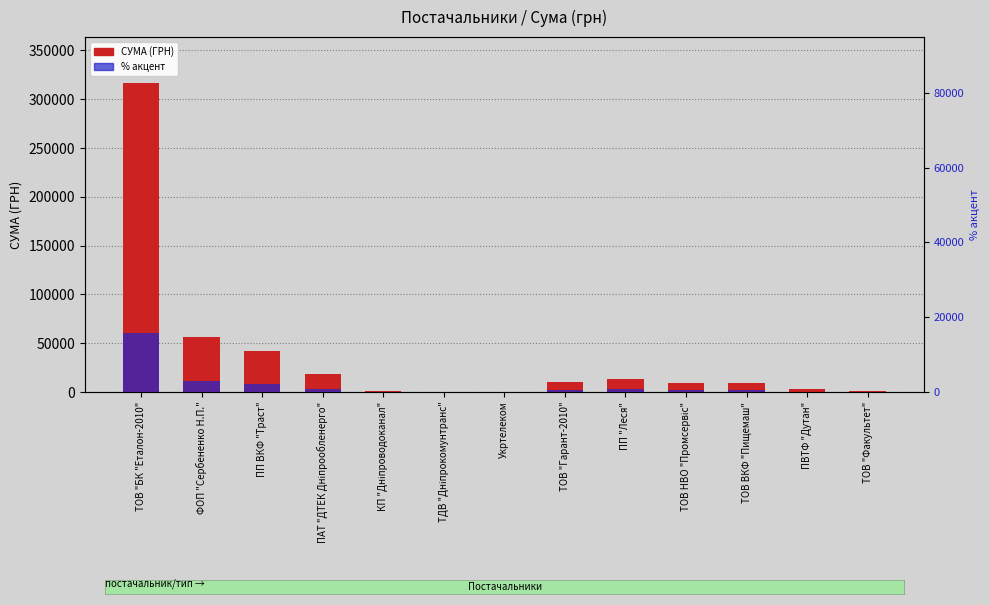

What is the difference between the second highest and second lowest values in the % від максимуму series?

2834.8